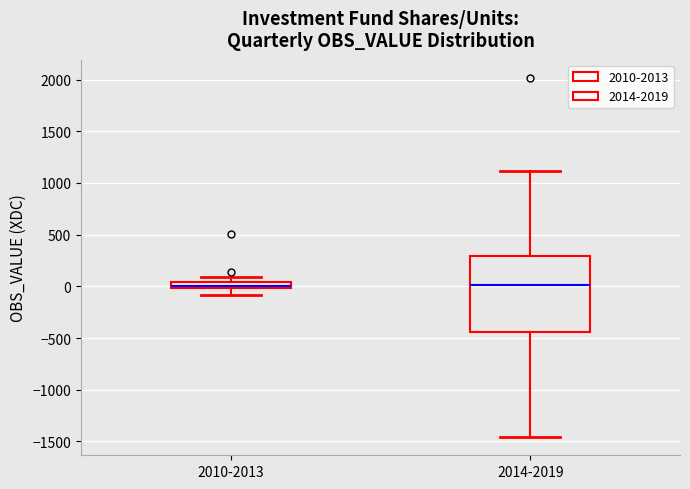

Which box is the tallest, from its lower edge to its upper edge?

2014-2019